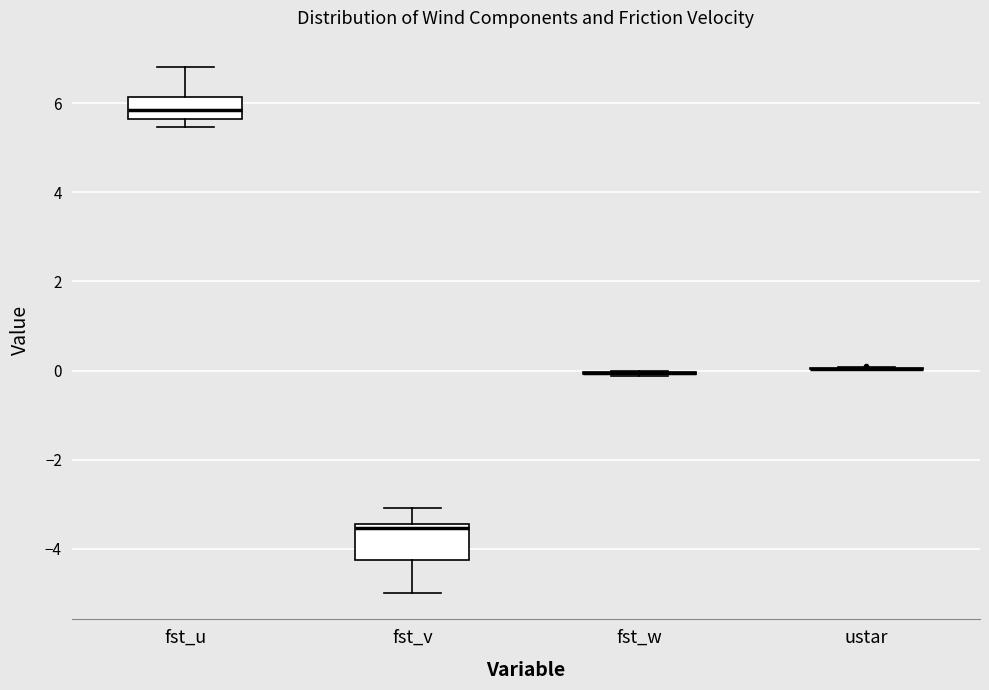

Comparing the boxes themselves (not the whiskers), which one is the tallest?

fst_v